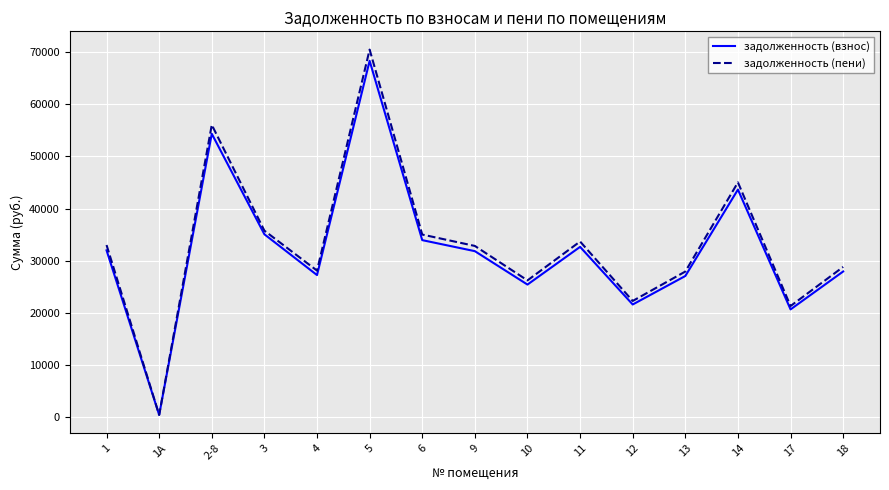

At which category is the sum across all series the highest?

5